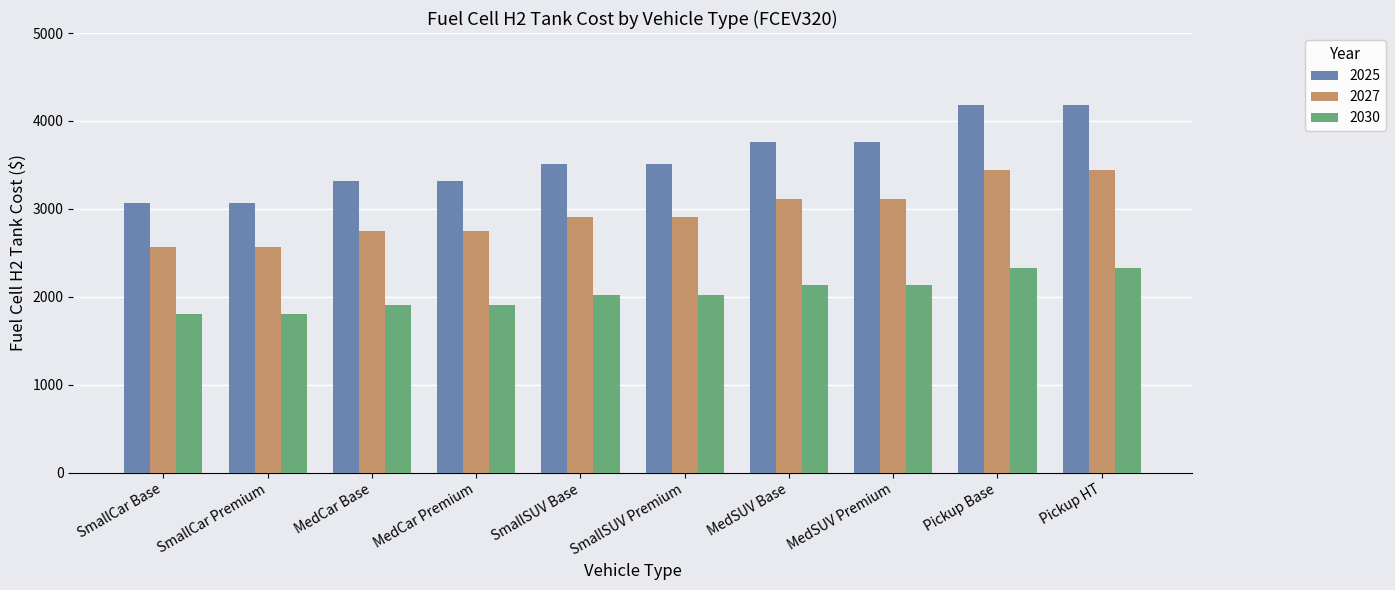

Does the chart contain stacked bars?

No